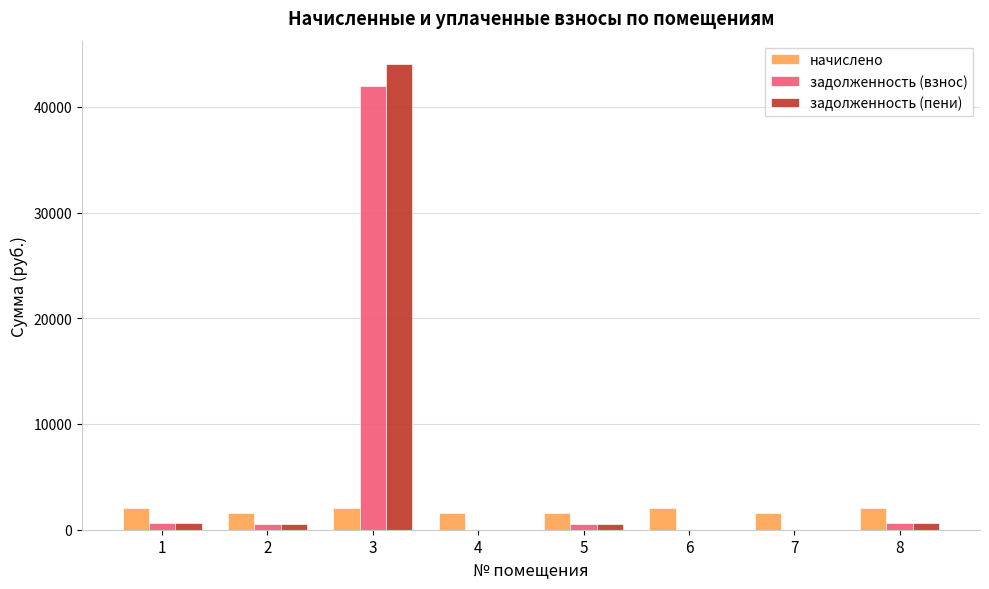

What is the maximum value shown in the chart?

44054.5